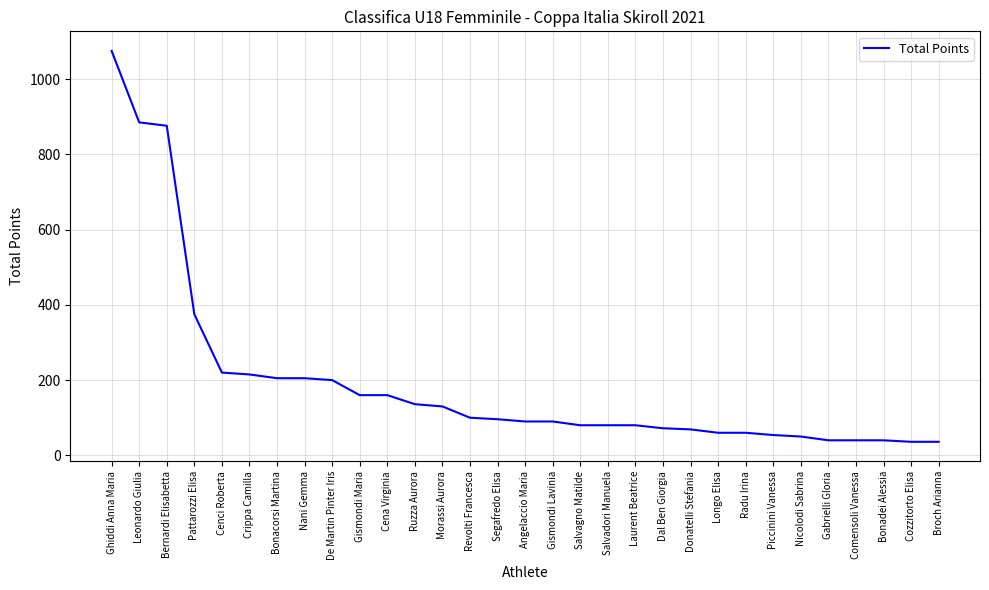

What is the difference between the maximum and minimum values?

1039